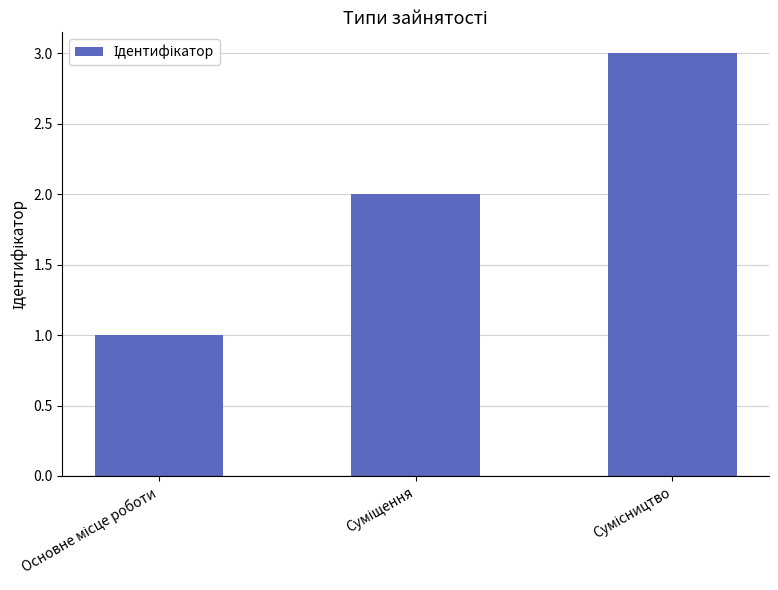

How many values are below 2?

1